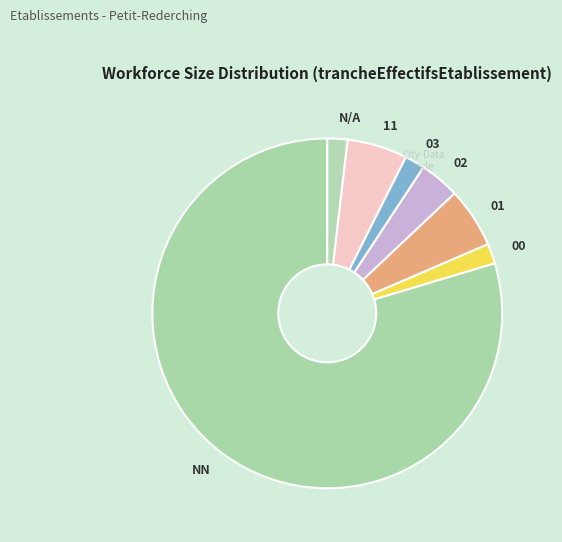

What is the largest slice in the pie chart?

NN